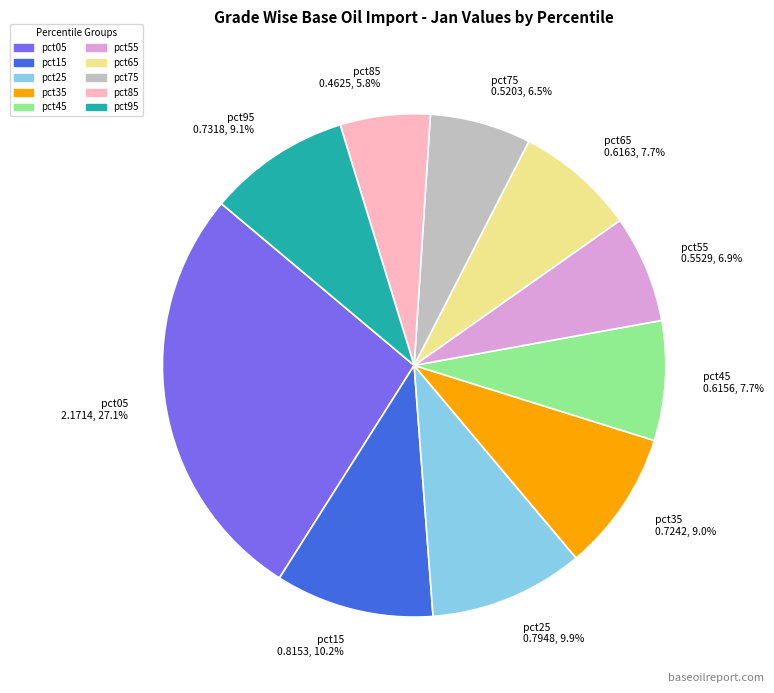

To the nearest percent, what is the difference between the pct55 and pct35 slice percentages?

2%